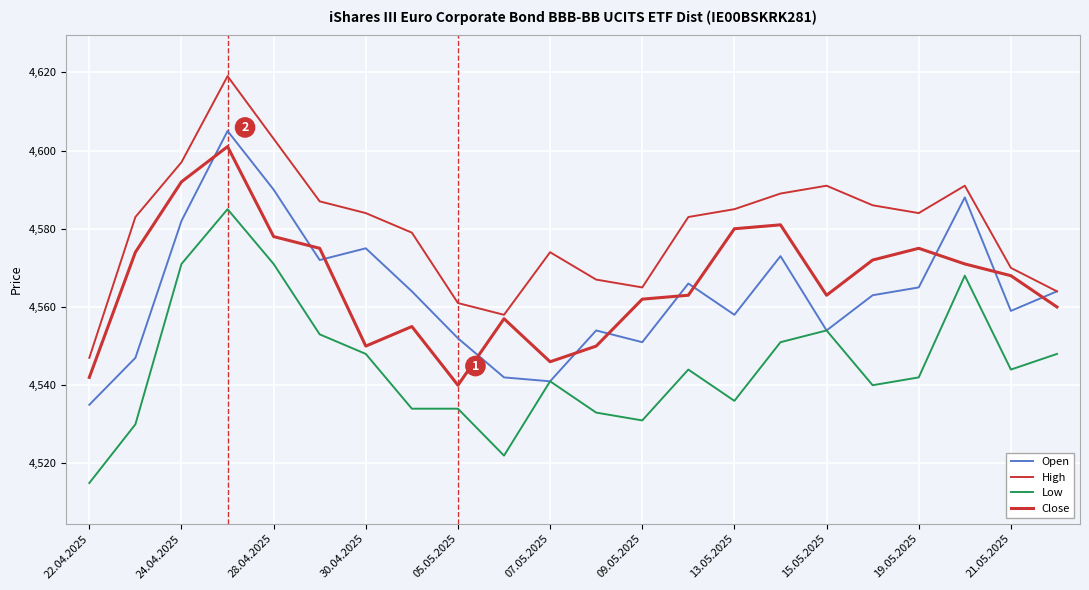

True or false: High and Close cross at least once.

False